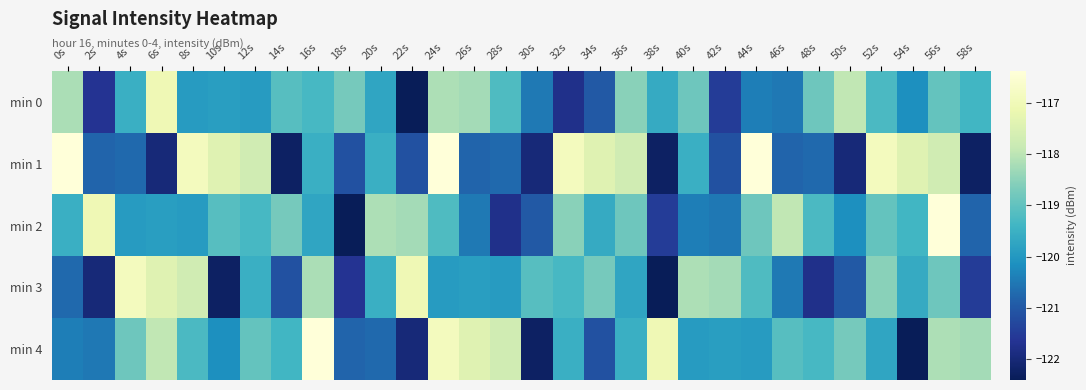

What is the spread (max minus min) of values at 42s?

3.2